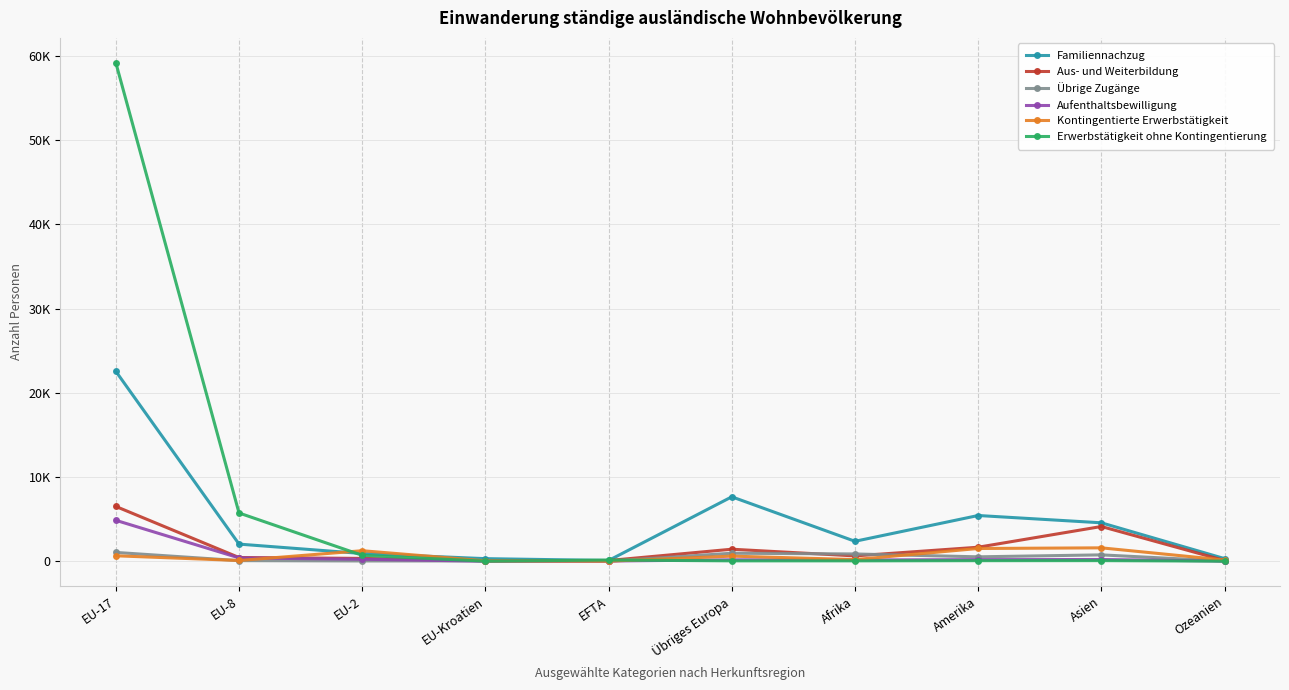

True or false: Familiennachzug has a value of 87 at EFTA.

True